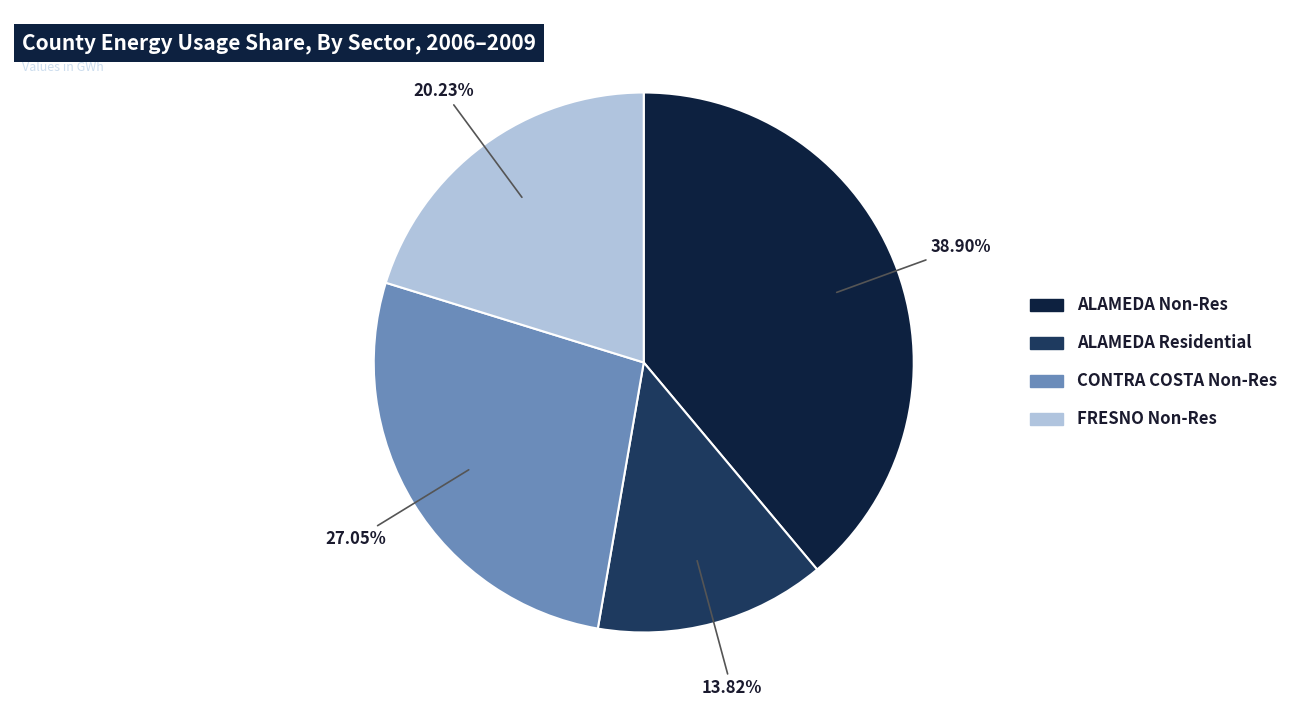

Is there a majority slice in this chart?

No